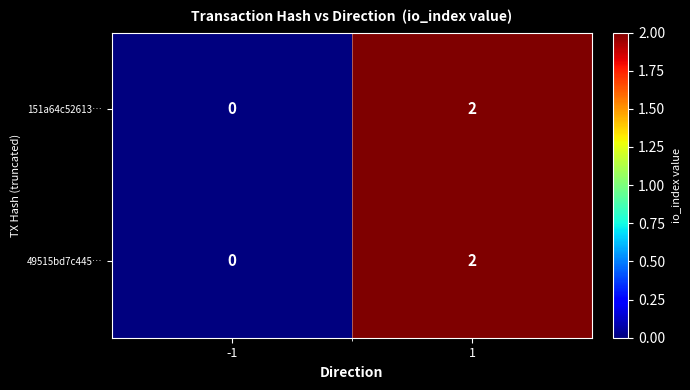

Which label corresponds to the smallest value in the chart?

-1